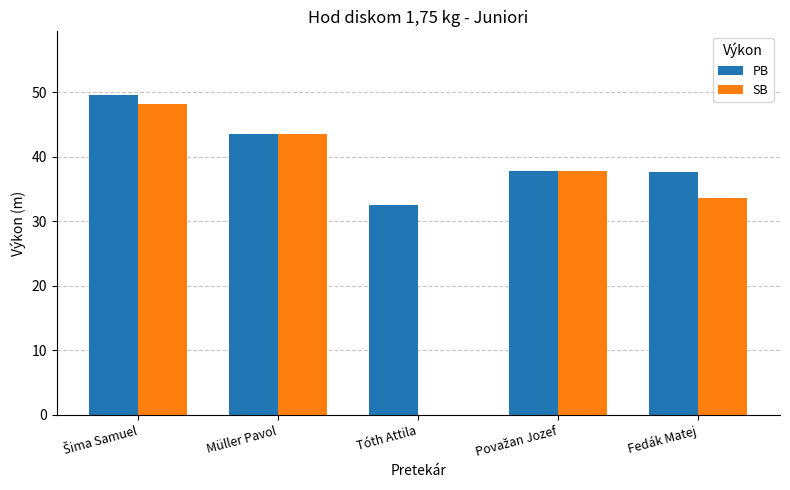

Read the PB value at Fedák Matej.

37.7